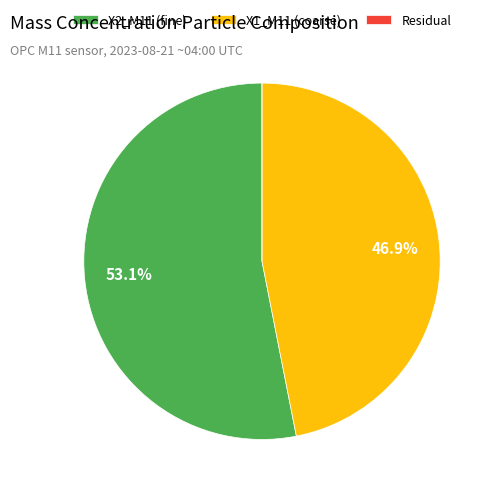

Which category accounts for the majority?

X2_M11 (fine)